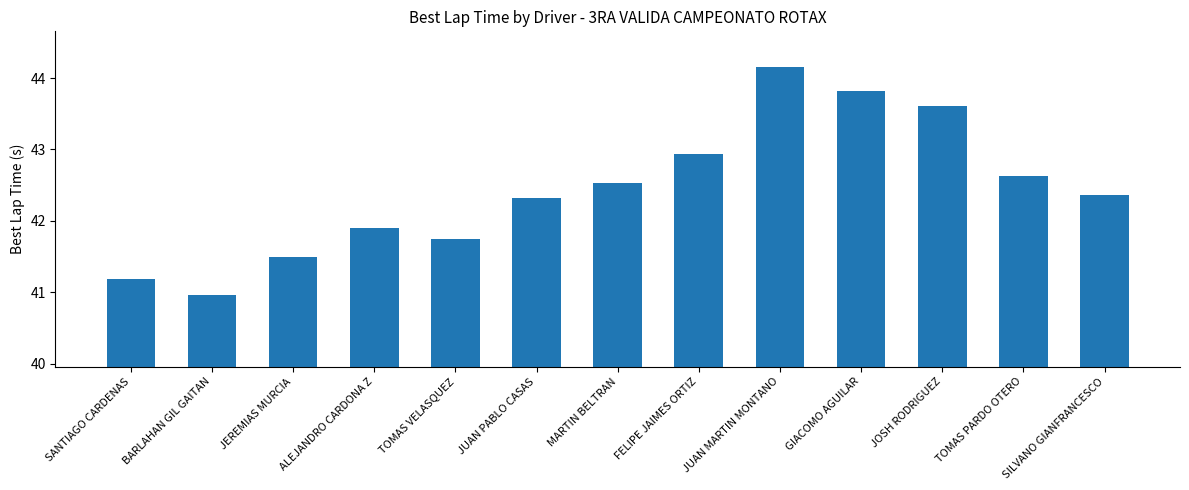

What is the value of the 11th bar from the left?

43.6